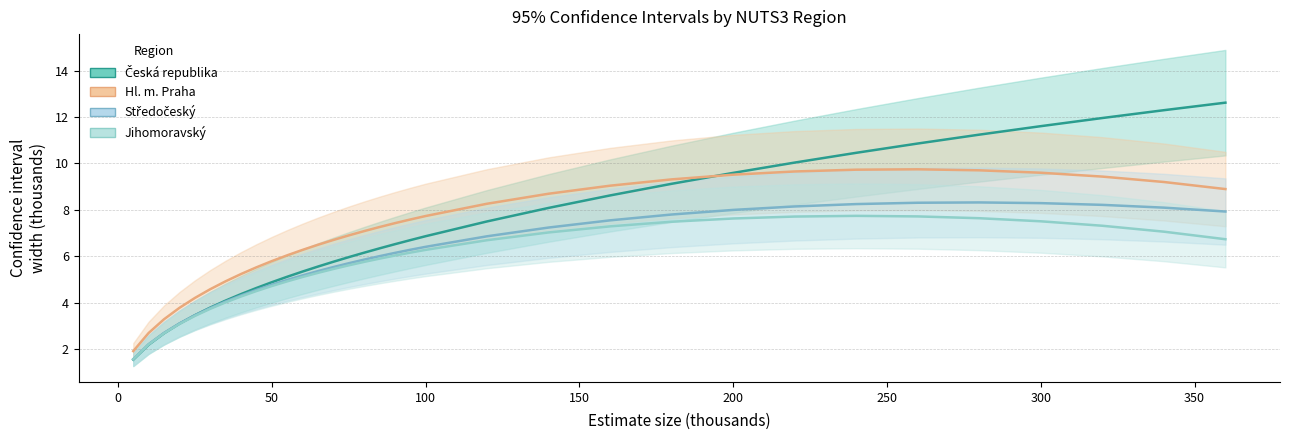

How many interior local peaks does the Hl. m. Praha series have?

1